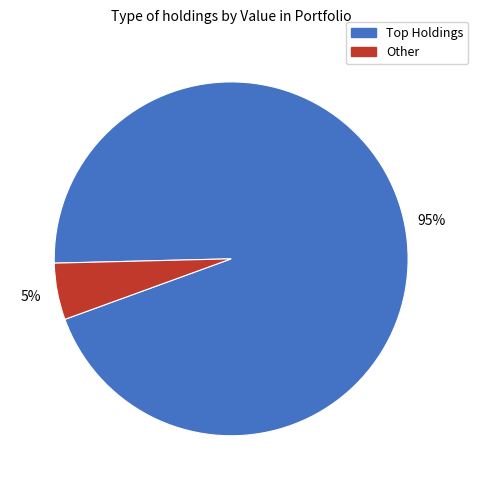

Does any single category account for the majority?

Yes